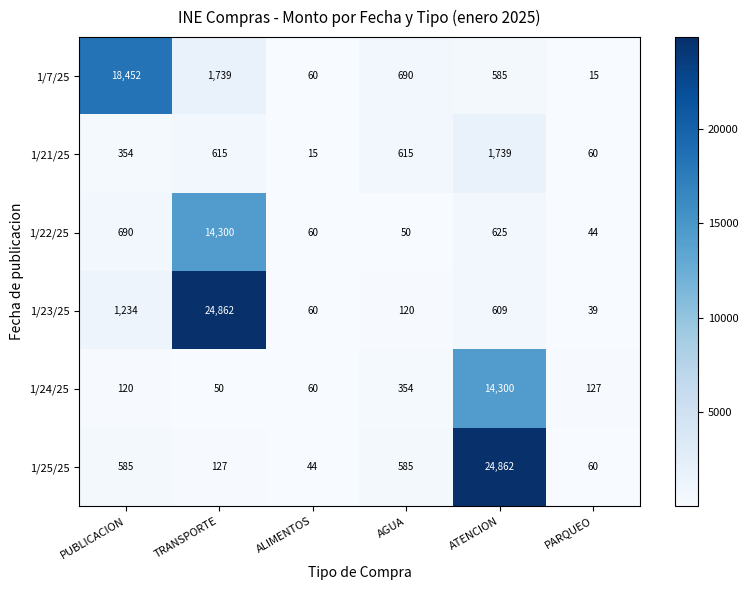

Which series has the largest total across all categories?

1/23/25